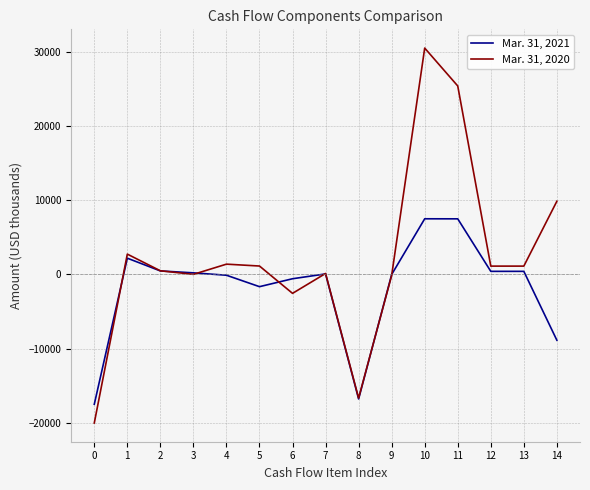

Which series has the widest spread of values?

Mar. 31, 2020